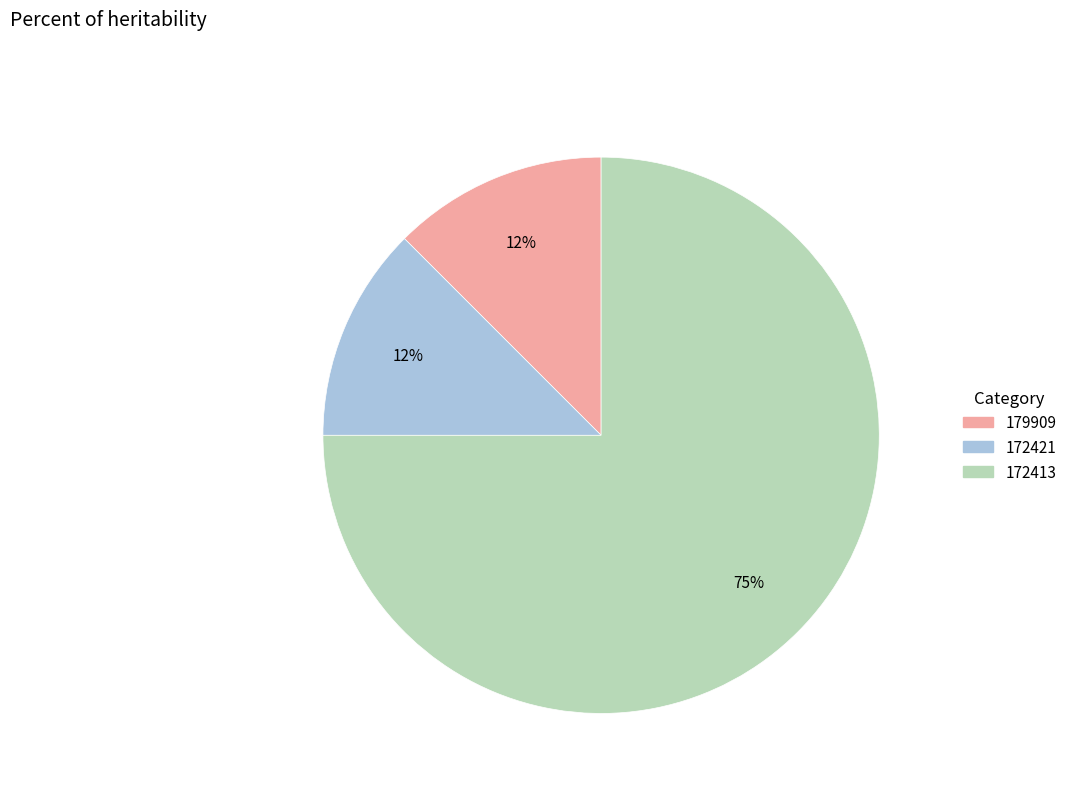

What is the largest slice in the pie chart?

172413